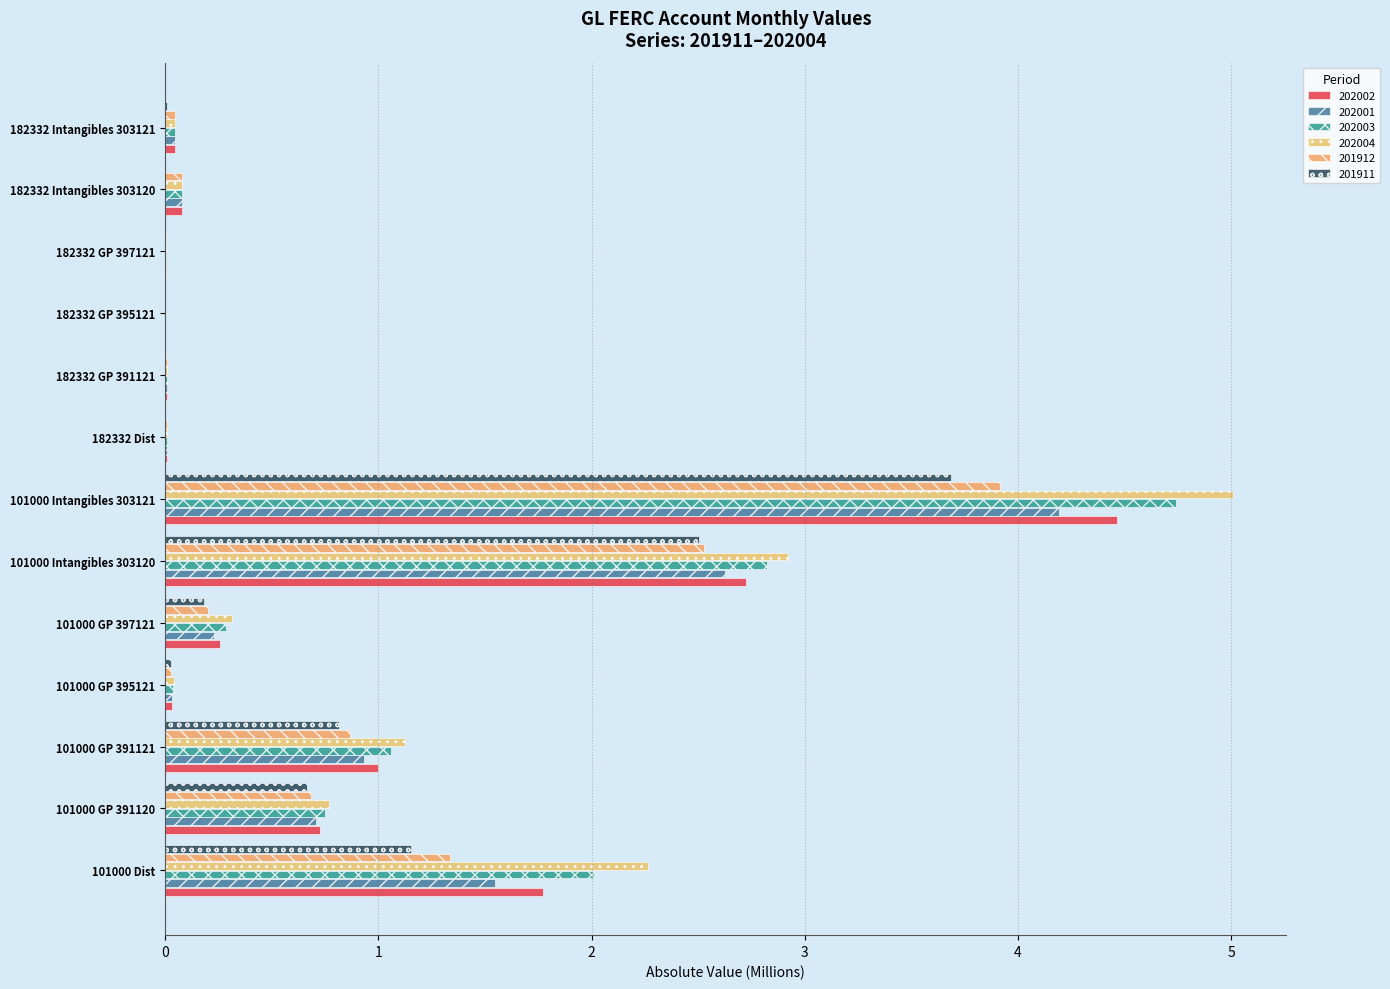

At 182332 Intangibles 303120, list the series in order from largest to smallest.

202002, 202001, 202003, 202004, 201912, 201911